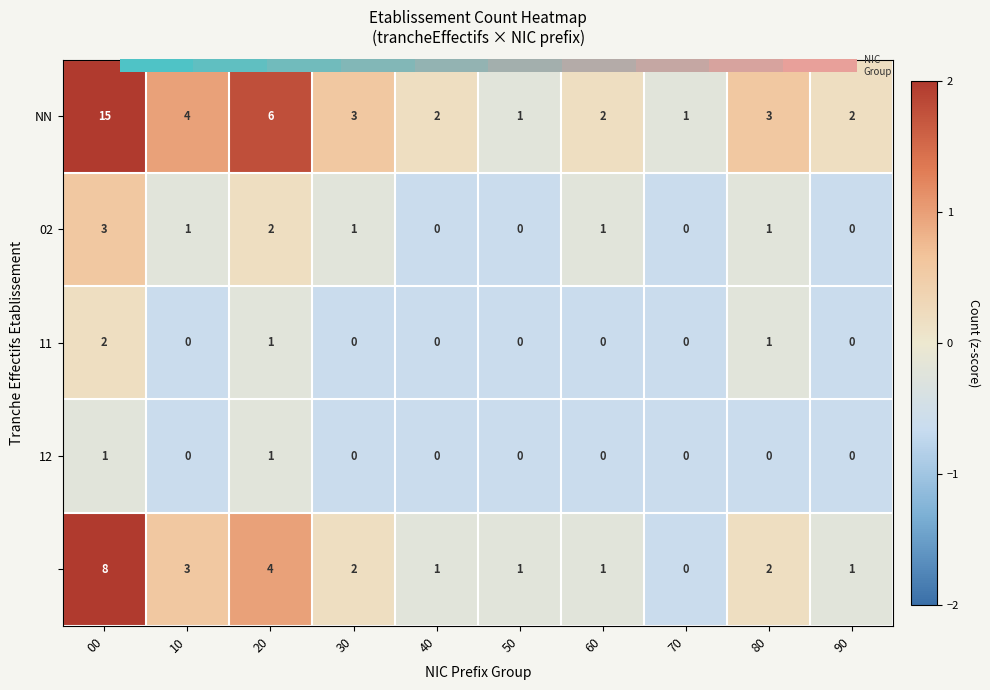

What is the total value across all series at 60?

4